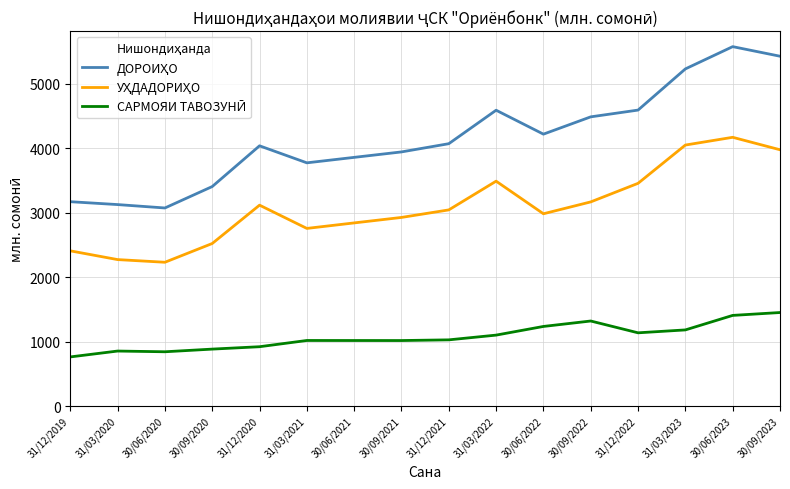

What is the greatest value displayed?

5571.6